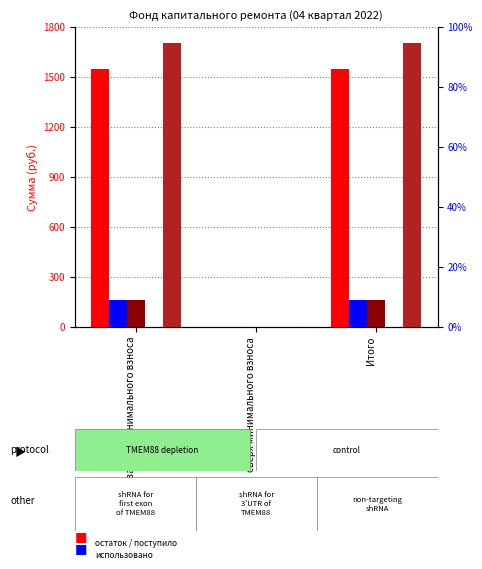

Rank the series at Итого from highest to lowest value.

Остаток на конец периода, Остаток на начало периода, Поступило всего, Взносов, Использовано